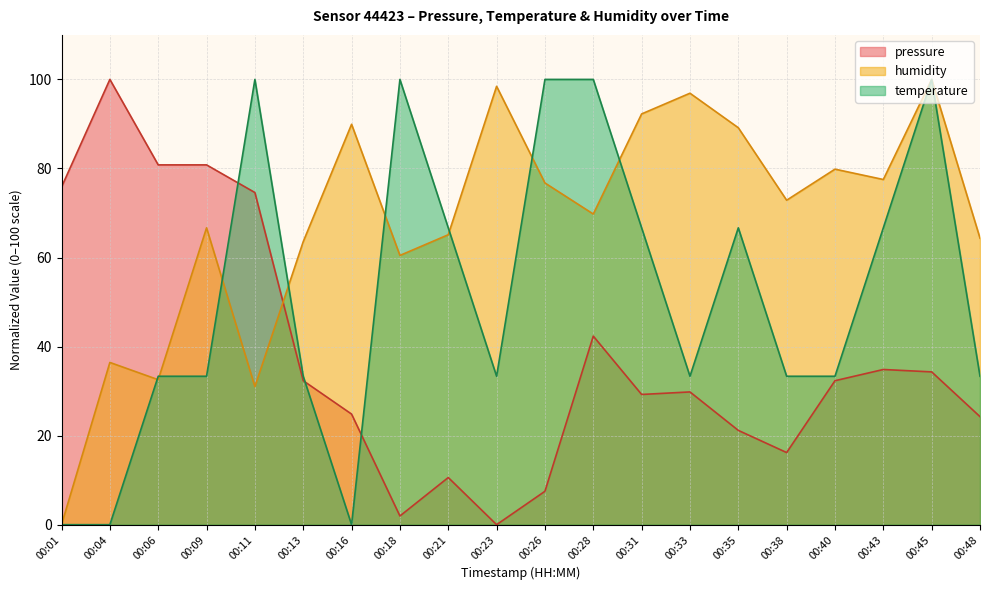

Reading right to left, list all the values displayed in this chart.

pressure: 24.3	34.3	34.9	32.3	16.2	21.2	29.8	29.2	42.4	7.5	0.0	10.6	1.9	24.8	32.3	74.6	80.8	80.8	100.0	75.8
temperature: 33.3	100.0	66.7	33.3	33.3	66.7	33.3	66.7	100.0	100.0	33.3	66.7	100.0	0.0	33.3	100.0	33.3	33.3	0.0	0.0
humidity: 64.3	100.0	77.5	79.8	72.9	89.1	96.9	92.2	69.8	76.7	98.4	65.1	60.5	89.9	63.6	31.0	66.7	32.6	36.4	0.0